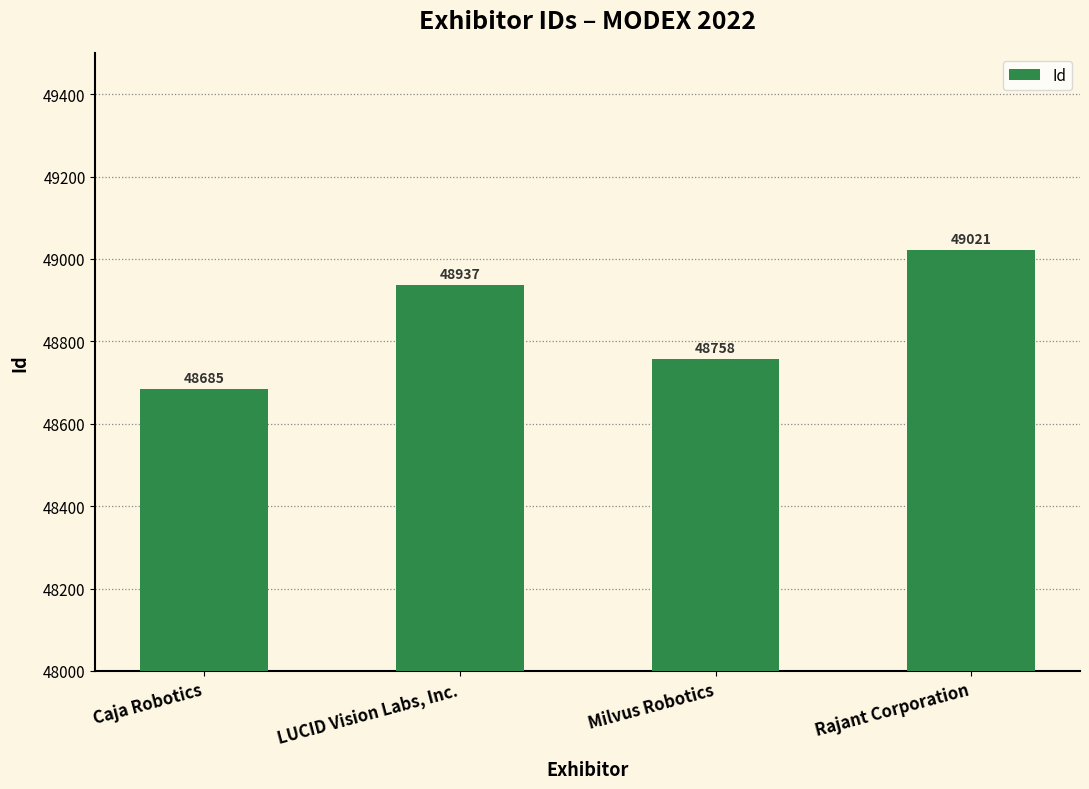

Is it true that the value at Milvus Robotics is 22584?

False